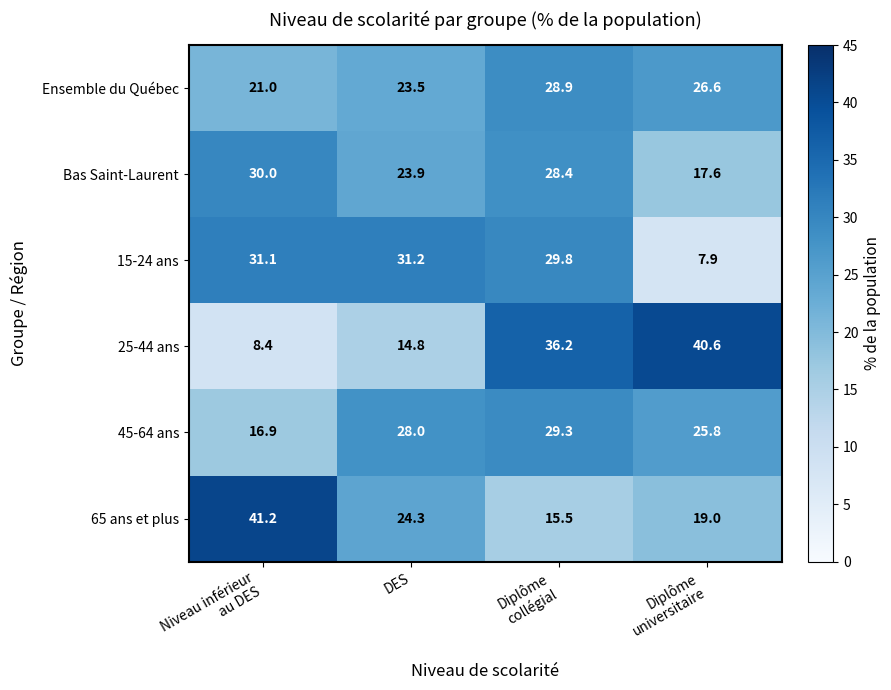

At which category is the sum across all series the highest?

Diplôme
collégial